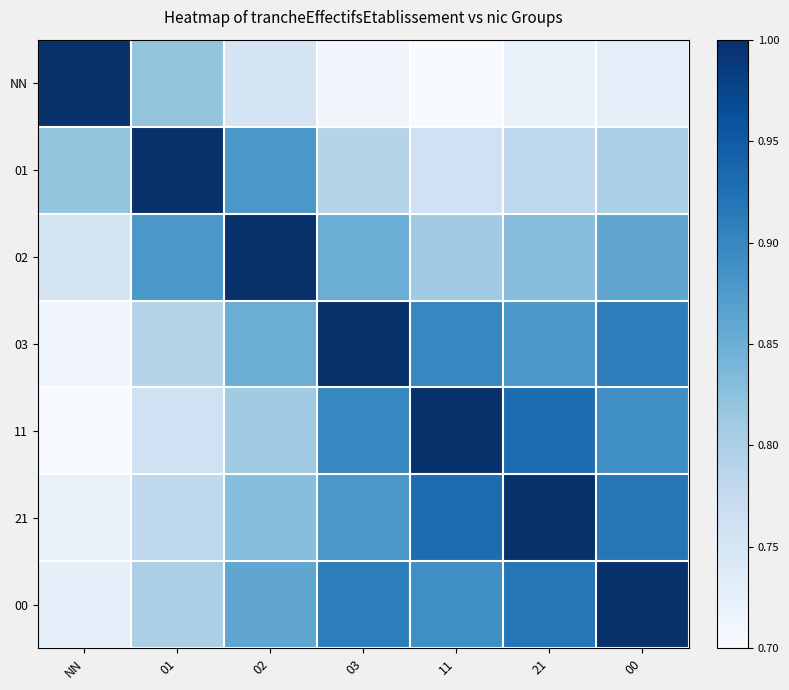

Which series changed the most between 03 and 11?

03